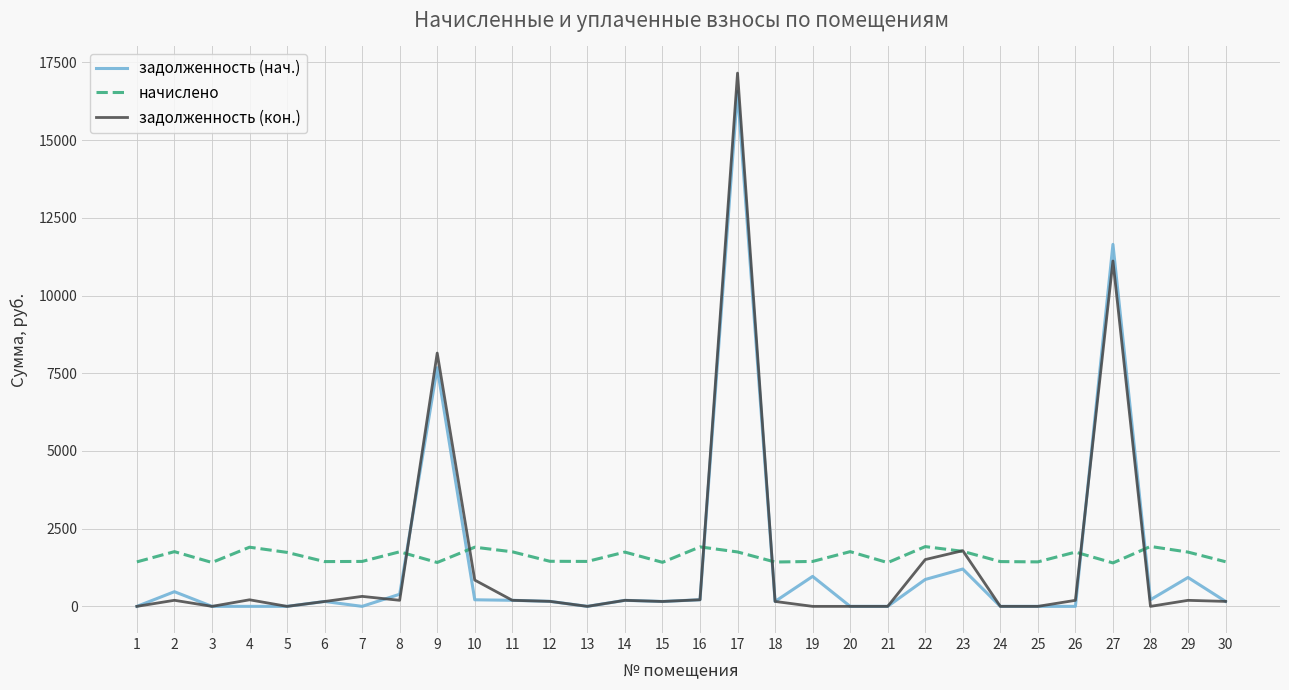

Which series ends up on top after the final intersection of задолженность (нач.) and начислено?

начислено